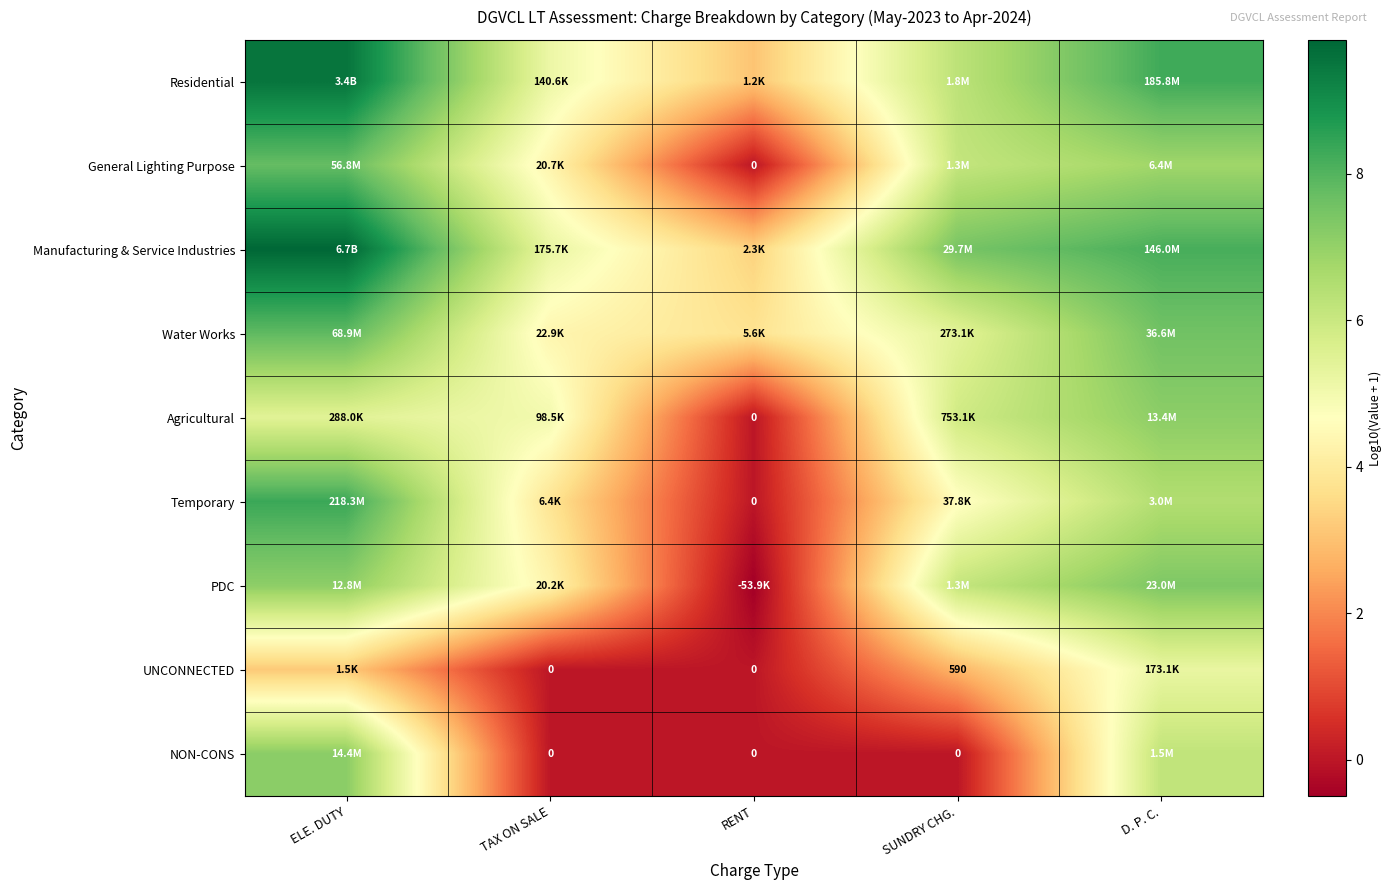

Which has a higher value, SUNDRY CHG. or ELE. DUTY?

ELE. DUTY